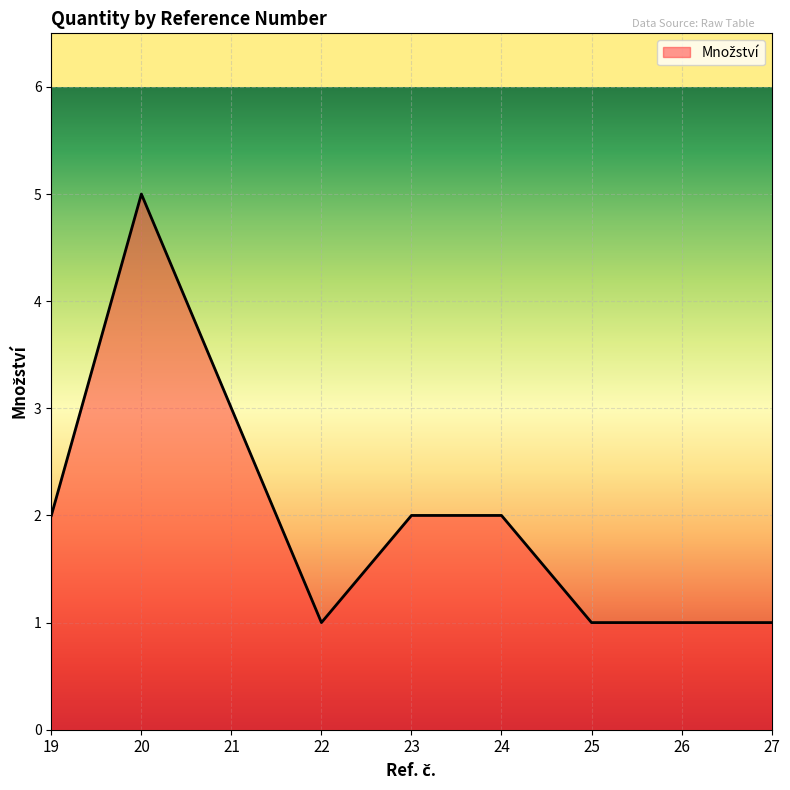

What is the maximum value shown in the chart?

5